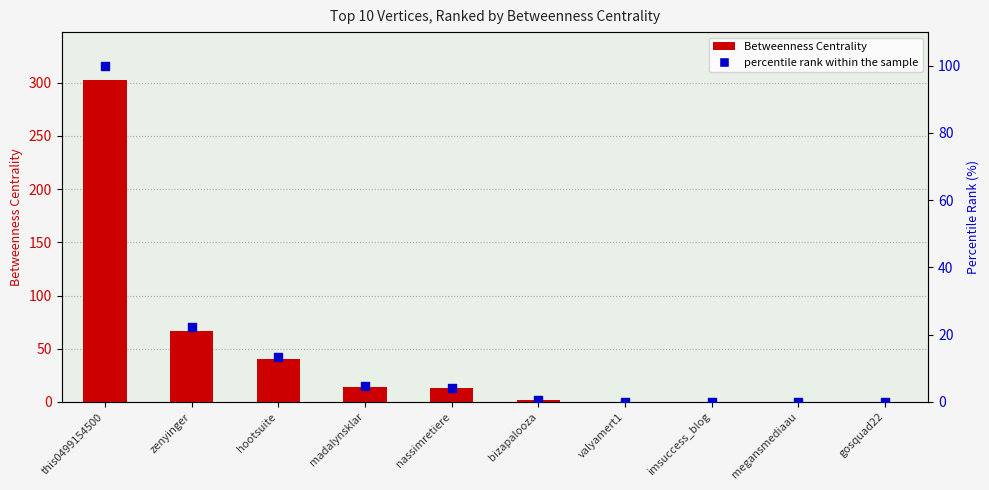

At which category is the sum across all series the highest?

this0499154500